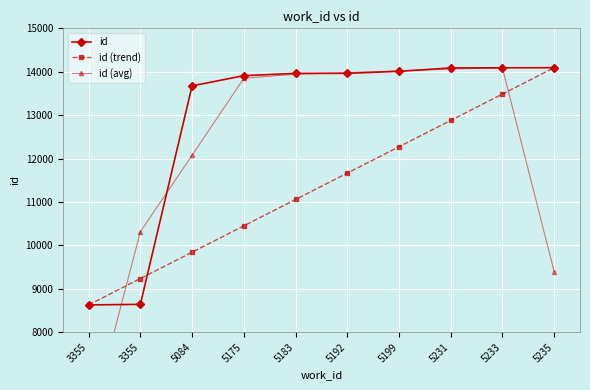

Rank the series at 5235 from highest to lowest value.

id, id (trend), id (avg)